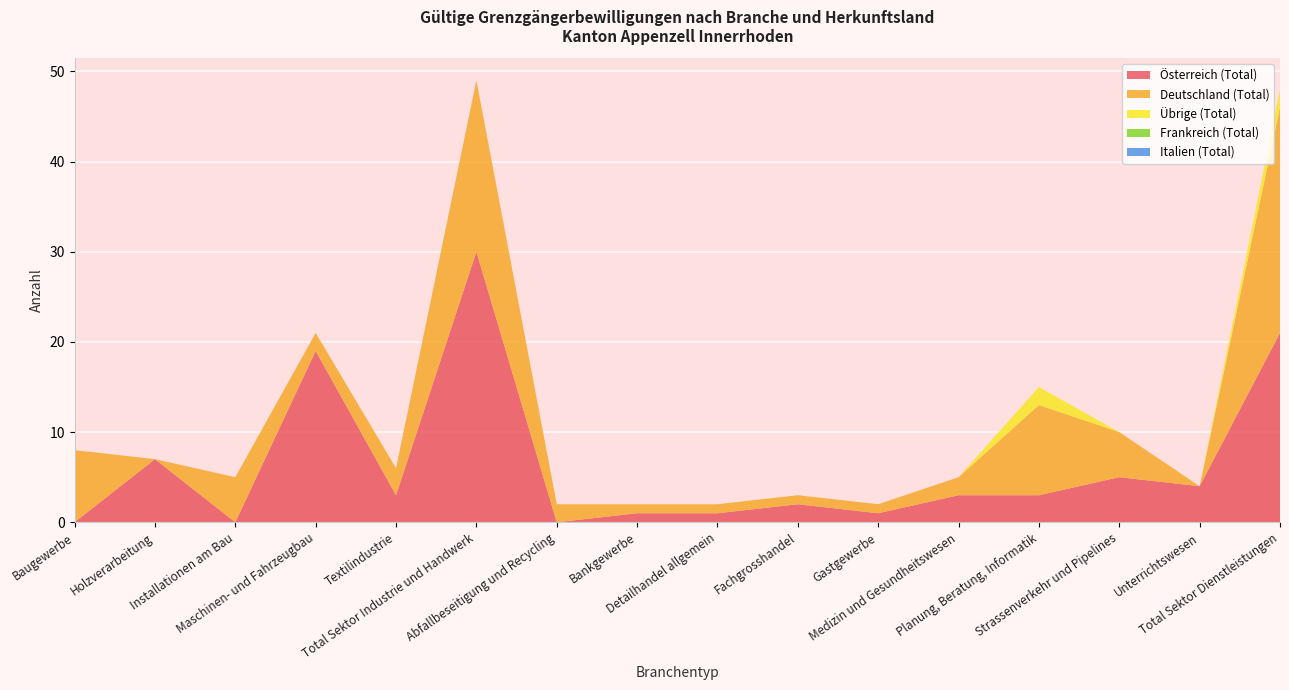

Reading left to right, list all the values displayed in this chart.

Österreich (Total): Baugewerbe=0	Holzverarbeitung=7	Installationen am Bau=0	Maschinen- und Fahrzeugbau=19	Textilindustrie=3	Total Sektor Industrie und Handwerk=30	Abfallbeseitigung und Recycling=0	Bankgewerbe=1	Detailhandel allgemein=1	Fachgrosshandel=2	Gastgewerbe=1	Medizin und Gesundheitswesen=3	Planung, Beratung, Informatik=3	Strassenverkehr und Pipelines=5	Unterrichtswesen=4	Total Sektor Dienstleistungen=21
Deutschland (Total): Baugewerbe=8	Holzverarbeitung=0	Installationen am Bau=5	Maschinen- und Fahrzeugbau=2	Textilindustrie=3	Total Sektor Industrie und Handwerk=19	Abfallbeseitigung und Recycling=2	Bankgewerbe=1	Detailhandel allgemein=1	Fachgrosshandel=1	Gastgewerbe=1	Medizin und Gesundheitswesen=2	Planung, Beratung, Informatik=10	Strassenverkehr und Pipelines=5	Unterrichtswesen=0	Total Sektor Dienstleistungen=25
Übrige (Total): Baugewerbe=0	Holzverarbeitung=0	Installationen am Bau=0	Maschinen- und Fahrzeugbau=0	Textilindustrie=0	Total Sektor Industrie und Handwerk=0	Abfallbeseitigung und Recycling=0	Bankgewerbe=0	Detailhandel allgemein=0	Fachgrosshandel=0	Gastgewerbe=0	Medizin und Gesundheitswesen=0	Planung, Beratung, Informatik=2	Strassenverkehr und Pipelines=0	Unterrichtswesen=0	Total Sektor Dienstleistungen=2
Frankreich (Total): Baugewerbe=0	Holzverarbeitung=0	Installationen am Bau=0	Maschinen- und Fahrzeugbau=0	Textilindustrie=0	Total Sektor Industrie und Handwerk=0	Abfallbeseitigung und Recycling=0	Bankgewerbe=0	Detailhandel allgemein=0	Fachgrosshandel=0	Gastgewerbe=0	Medizin und Gesundheitswesen=0	Planung, Beratung, Informatik=0	Strassenverkehr und Pipelines=0	Unterrichtswesen=0	Total Sektor Dienstleistungen=0
Italien (Total): Baugewerbe=0	Holzverarbeitung=0	Installationen am Bau=0	Maschinen- und Fahrzeugbau=0	Textilindustrie=0	Total Sektor Industrie und Handwerk=0	Abfallbeseitigung und Recycling=0	Bankgewerbe=0	Detailhandel allgemein=0	Fachgrosshandel=0	Gastgewerbe=0	Medizin und Gesundheitswesen=0	Planung, Beratung, Informatik=0	Strassenverkehr und Pipelines=0	Unterrichtswesen=0	Total Sektor Dienstleistungen=0